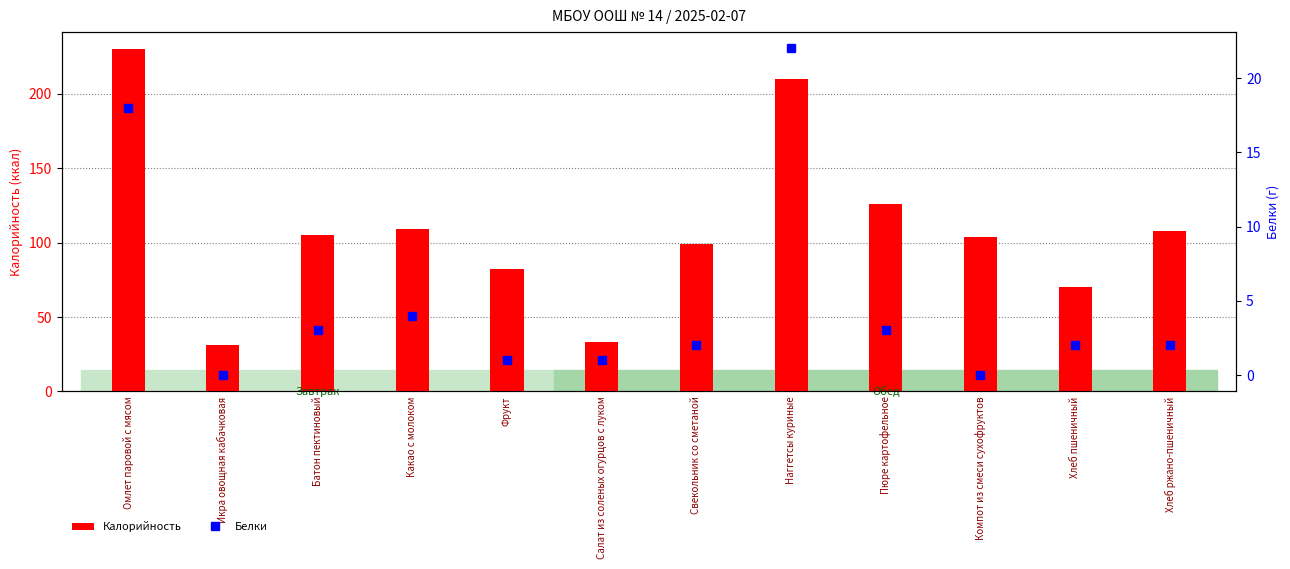

How many data points in Калорийность are above 105?

5